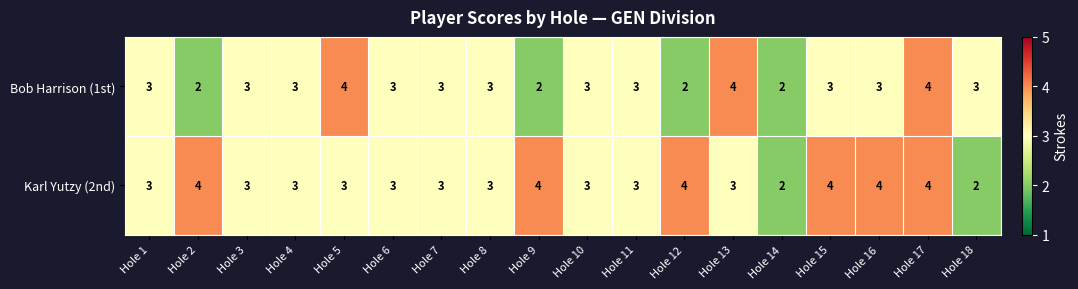

What is the total value across all series at Hole 7?

6